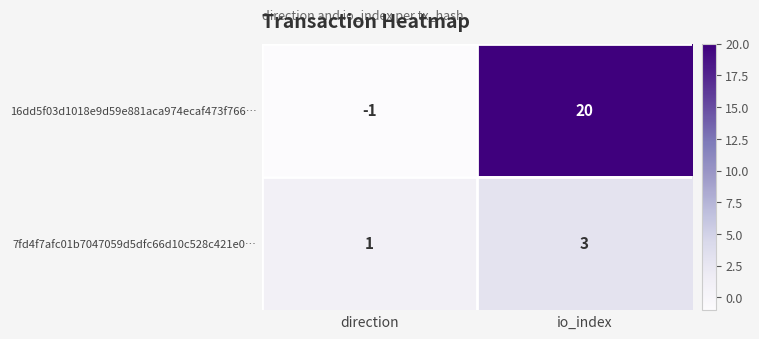

Which label corresponds to the smallest value in the chart?

direction